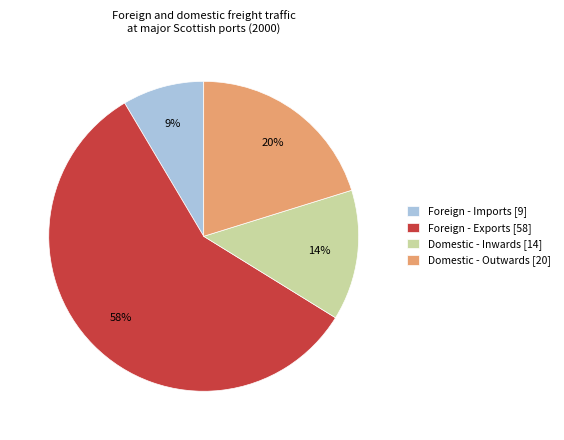

Do Domestic - Outwards [20] and Foreign - Imports [9] together represent more than half of the pie?

No